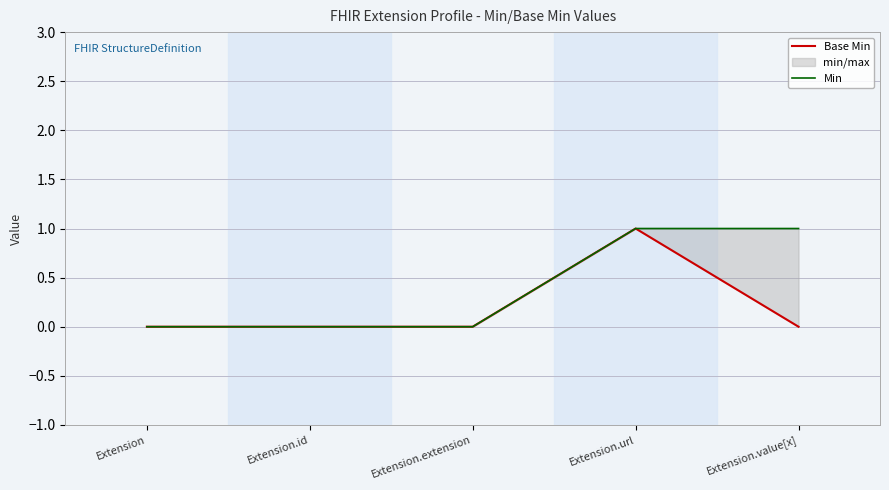

Reading left to right, list all the values displayed in this chart.

Base Min: 0	0	0	1	0
Min: 0	0	0	1	1